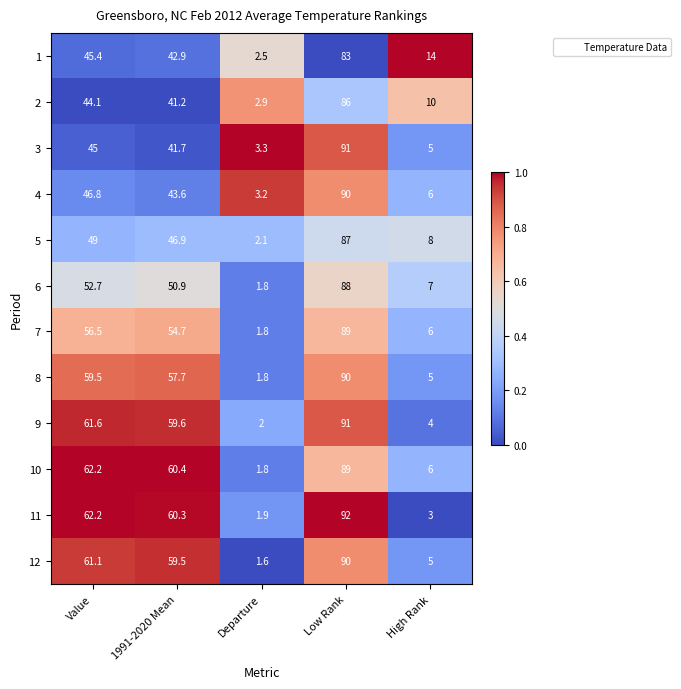

Which category has the highest value in the 12 series?

Low Rank